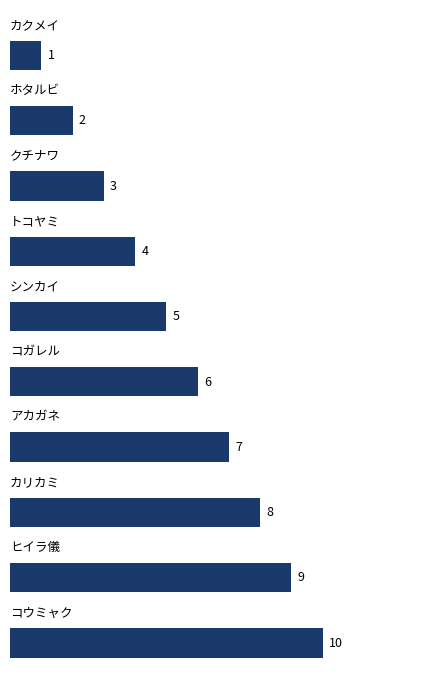

What is the greatest value displayed?

10